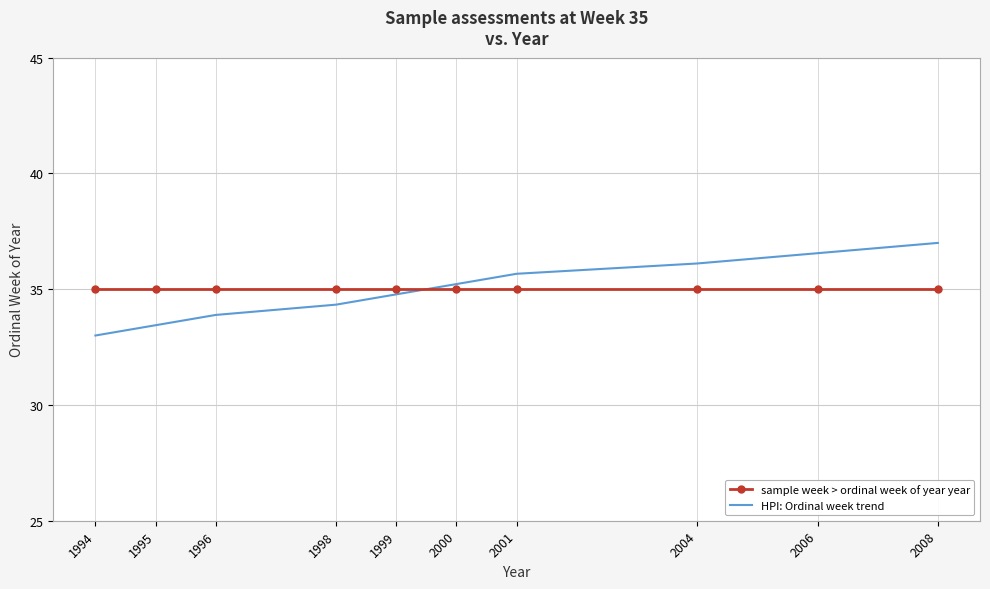

Which series has the widest spread of values?

HPI: Ordinal week trend